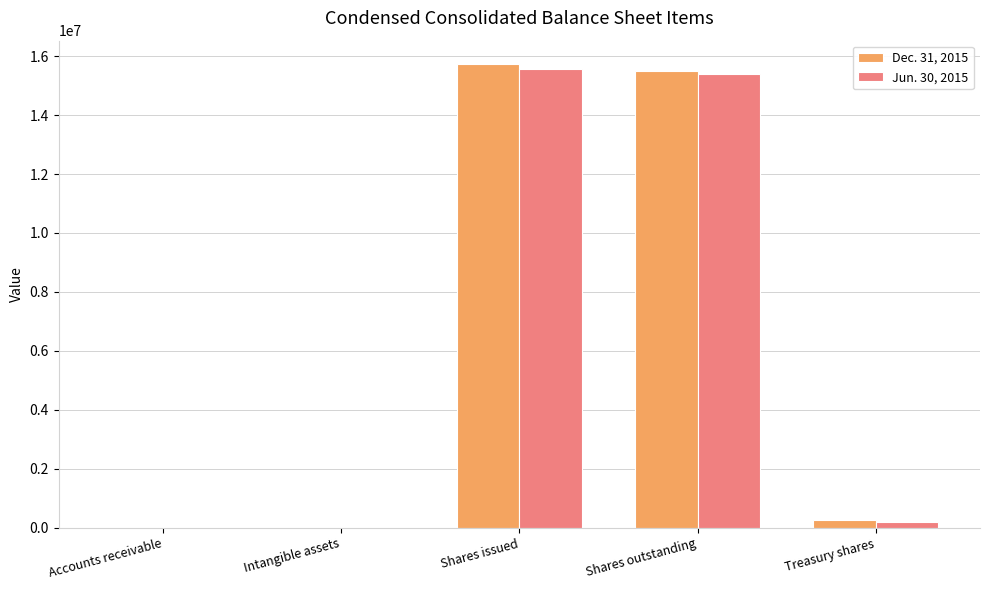

Does the chart contain stacked bars?

No